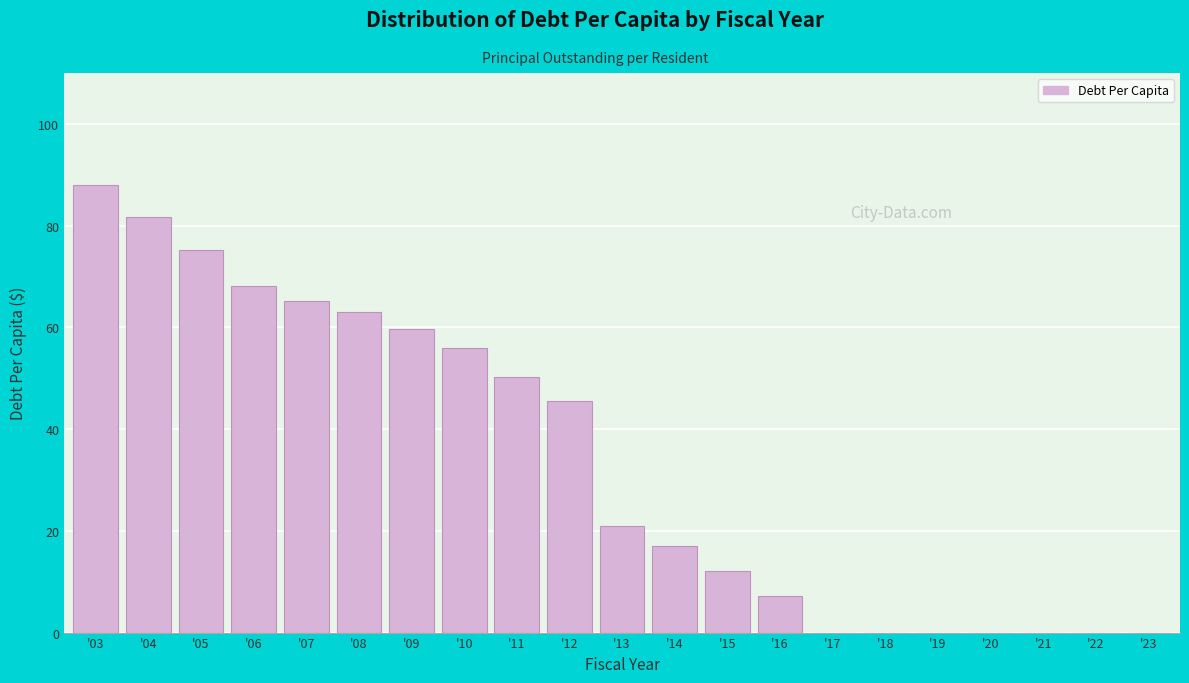

Reading left to right, extract all data points from this chart.

'03=88.0	'04=81.7	'05=75.1	'06=68.1	'07=65.2	'08=62.9	'09=59.6	'10=56.0	'11=50.3	'12=45.5	'13=21.0	'14=17.0	'15=12.1	'16=7.2	'17=0.0	'18=0.0	'19=0.0	'20=0.0	'21=0.0	'22=0.0	'23=0.0